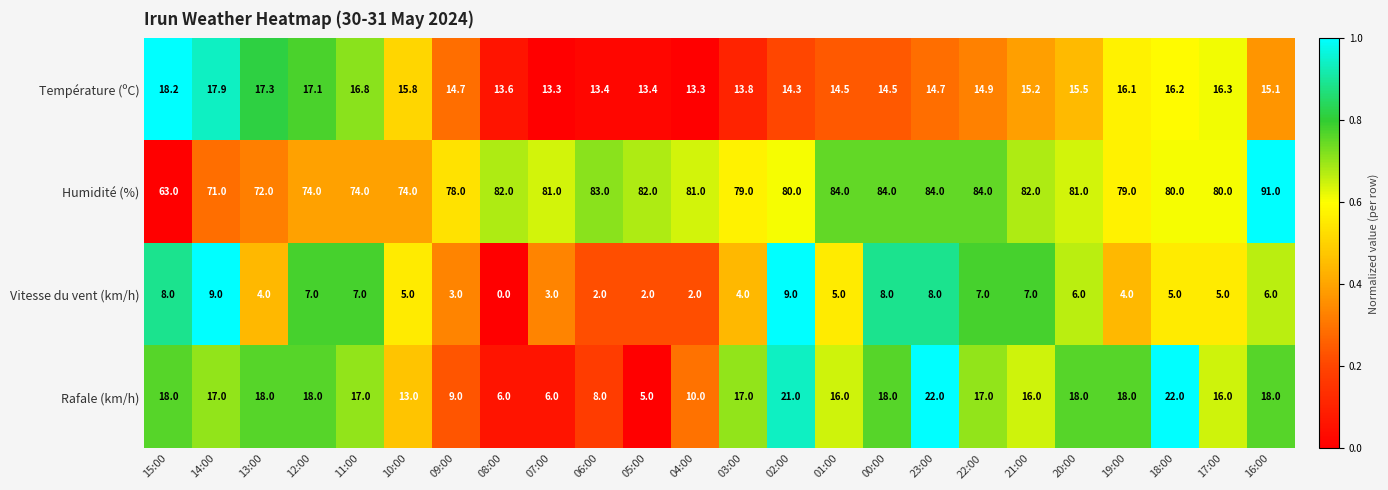

What is the greatest value displayed?

91.0